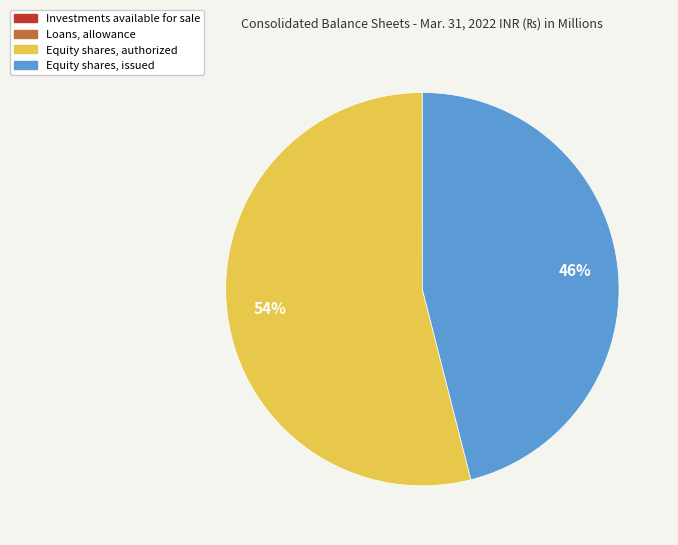

Is there a majority slice in this chart?

Yes